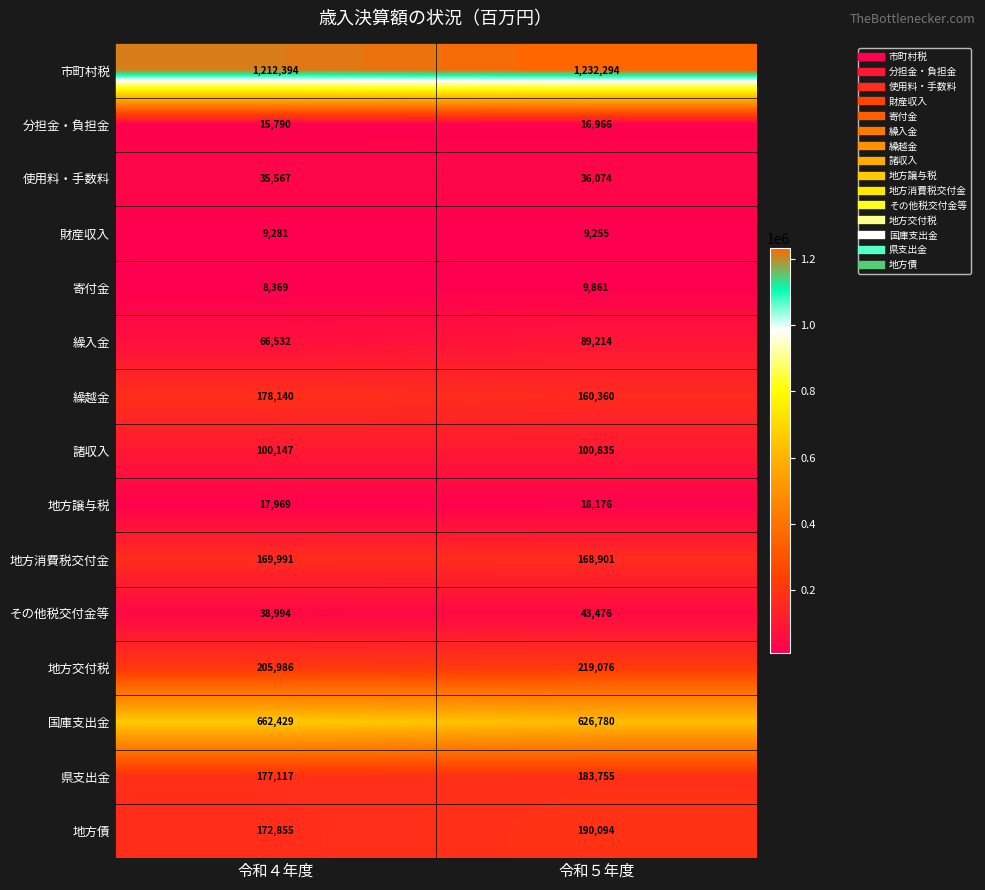

Which category has the highest value across all series?

令和５年度